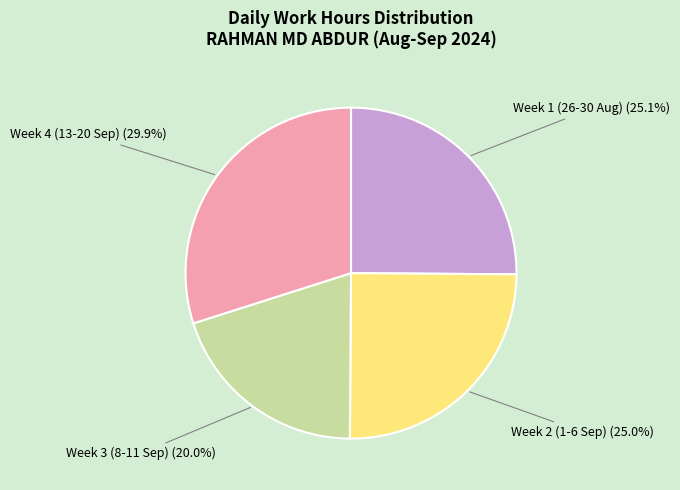

How many segments does this pie chart have?

4